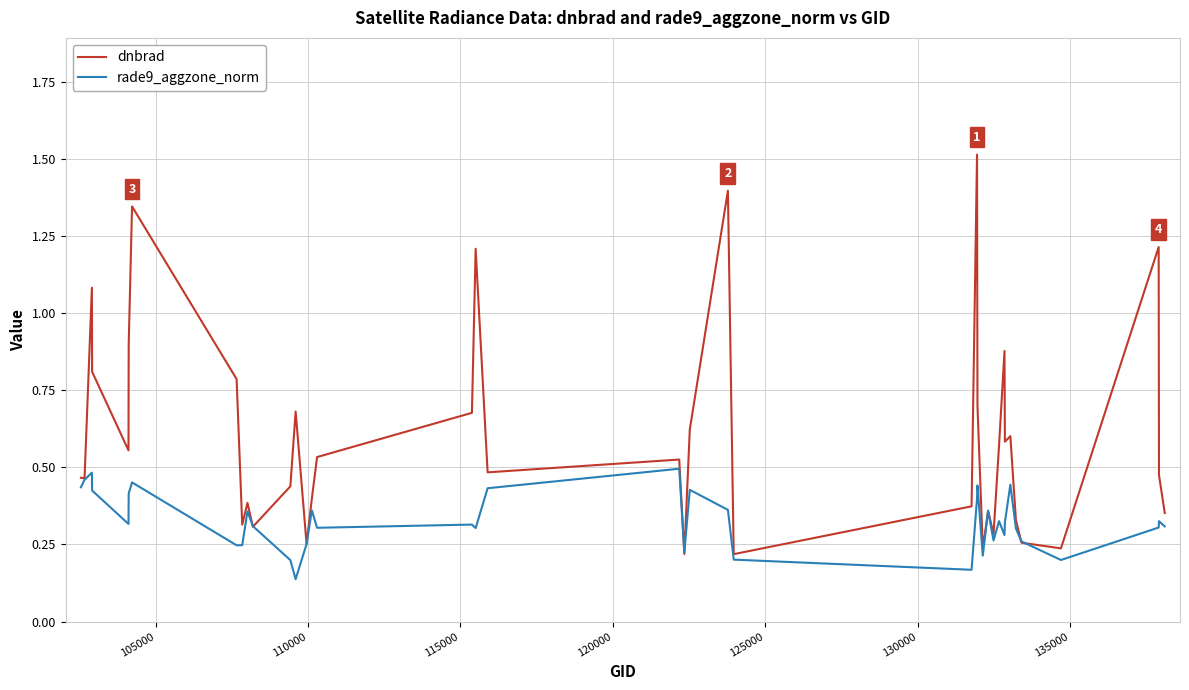

Count the number of data series in this chart.

2